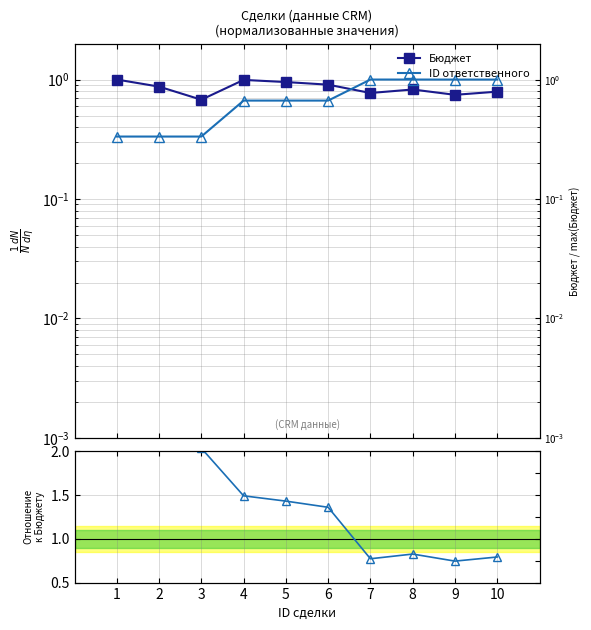

At which category does the chart reach its peak across all series?

1